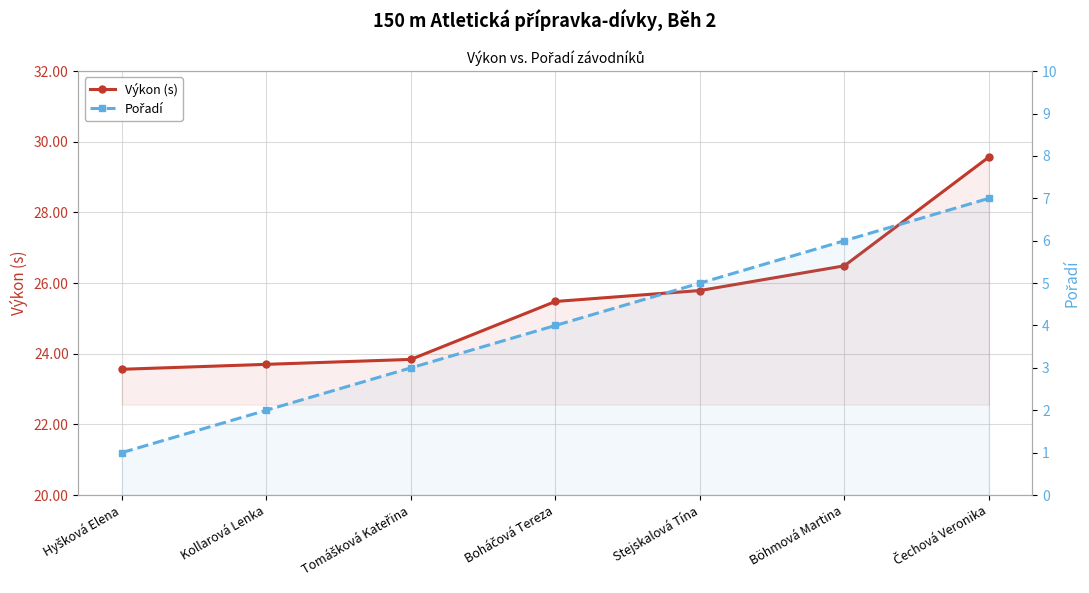

Reading right to left, list all the values displayed in this chart.

Výkon (s): Čechová Veronika=29.6	Böhmová Martina=26.5	Stejskalová Tína=25.8	Boháčová Tereza=25.5	Tomášková Kateřina=23.8	Kollarová Lenka=23.7	Hyšková Elena=23.6
Pořadí: Čechová Veronika=7.0	Böhmová Martina=6.0	Stejskalová Tína=5.0	Boháčová Tereza=4.0	Tomášková Kateřina=3.0	Kollarová Lenka=2.0	Hyšková Elena=1.0